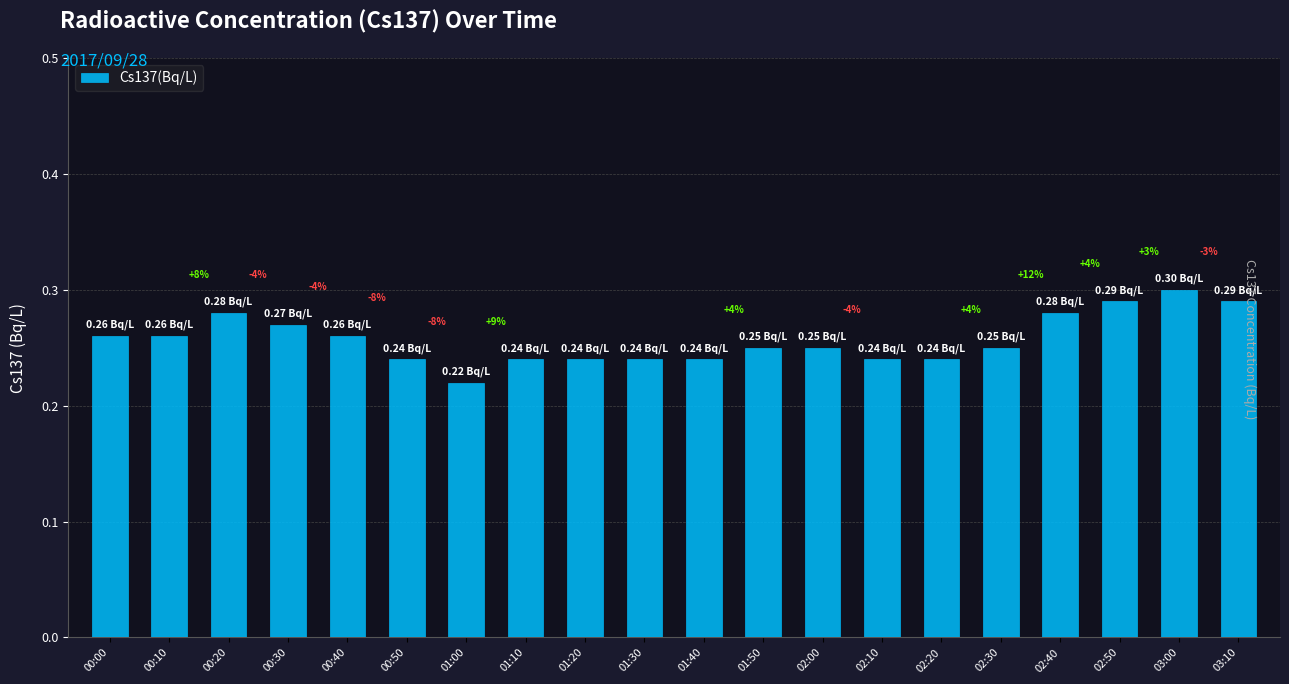

Between 02:10 and 01:10, which is larger?

02:10